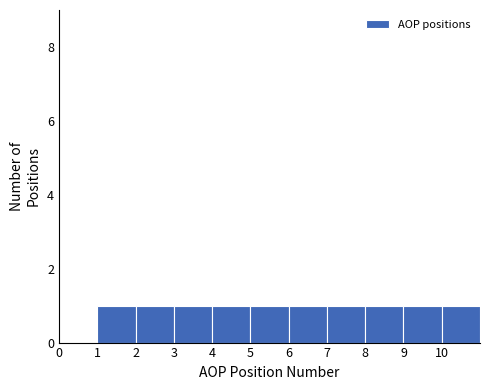

Reading left to right, transcribe this chart: for each bar, give the range it covers on the x-axis and its height. The values are not printed on the chart, so give them approximately, as read against the axis.

1 to 2: 1
2 to 3: 1
3 to 4: 1
4 to 5: 1
5 to 6: 1
6 to 7: 1
7 to 8: 1
8 to 9: 1
9 to 10: 1
10 to 11: 1